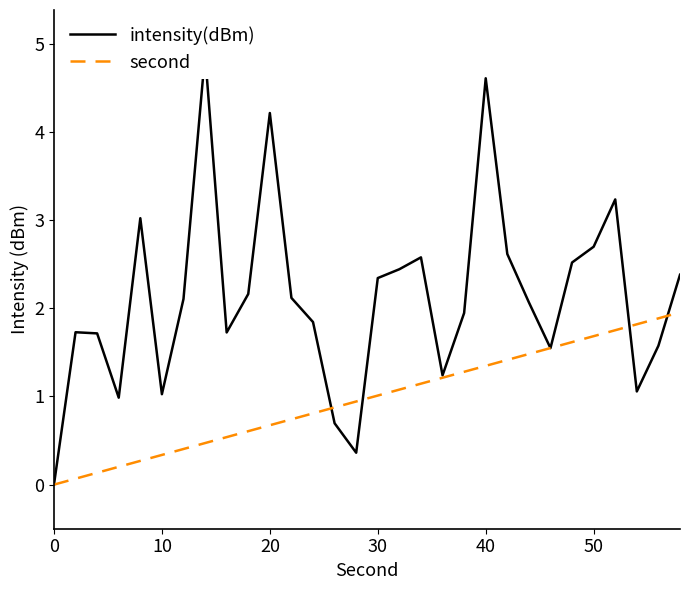

The second series shows 1.7 at 50. True or false?

True